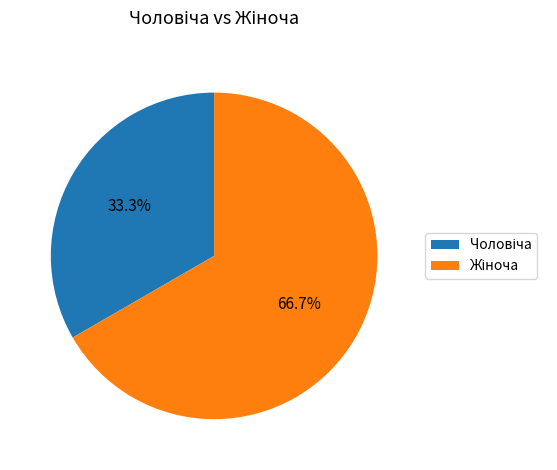

Is there any slice that represents more than half of the pie?

Yes